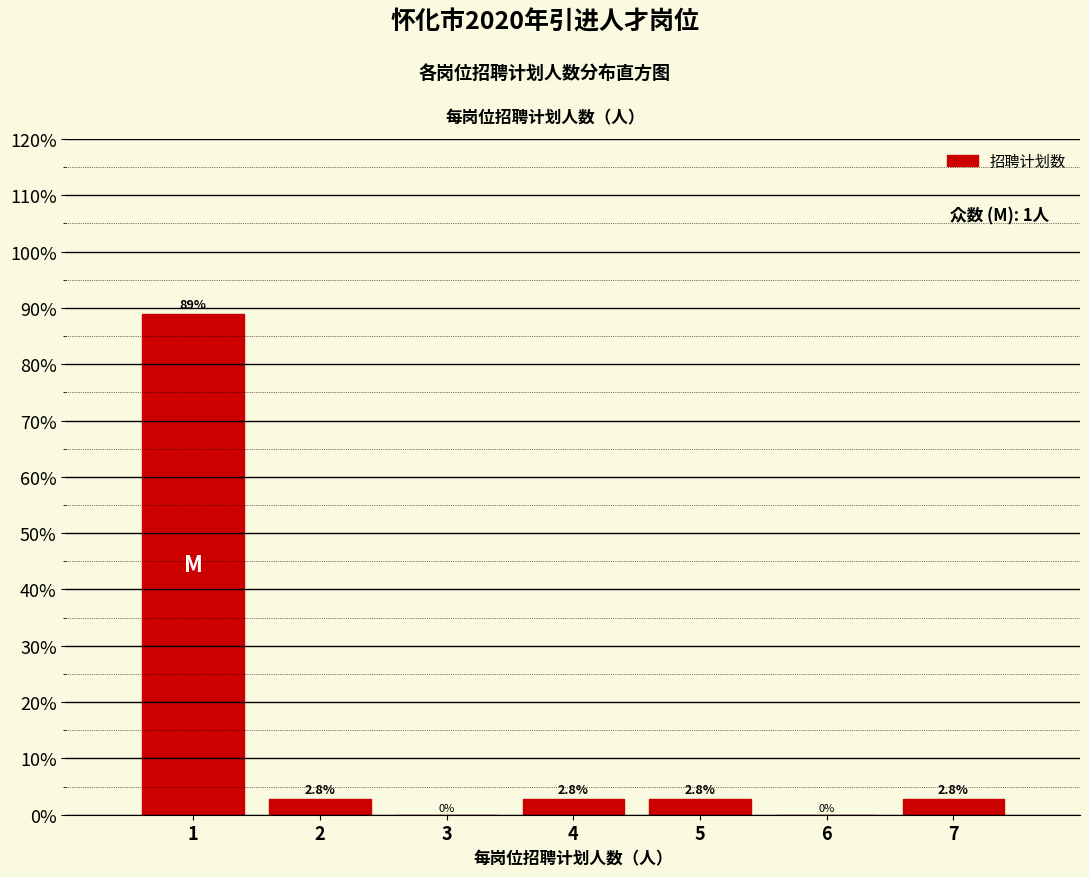

Reading left to right, list every bar in this chart as the range it spans on the x-axis followed by its height.

0.5 to 1.5: 88.9
1.5 to 2.5: 2.8
2.5 to 3.5: 0.0
3.5 to 4.5: 2.8
4.5 to 5.5: 2.8
5.5 to 6.5: 0.0
6.5 to 7.5: 2.8